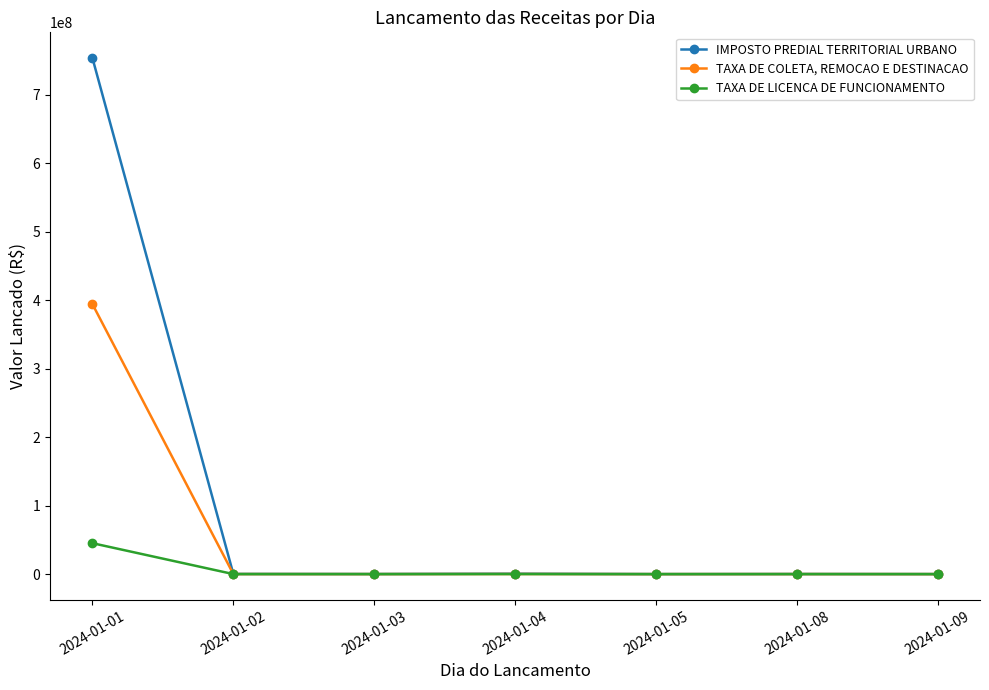

What is the value of the TAXA DE COLETA, REMOCAO E DESTINACAO point at the 4th from the left?

179119.8